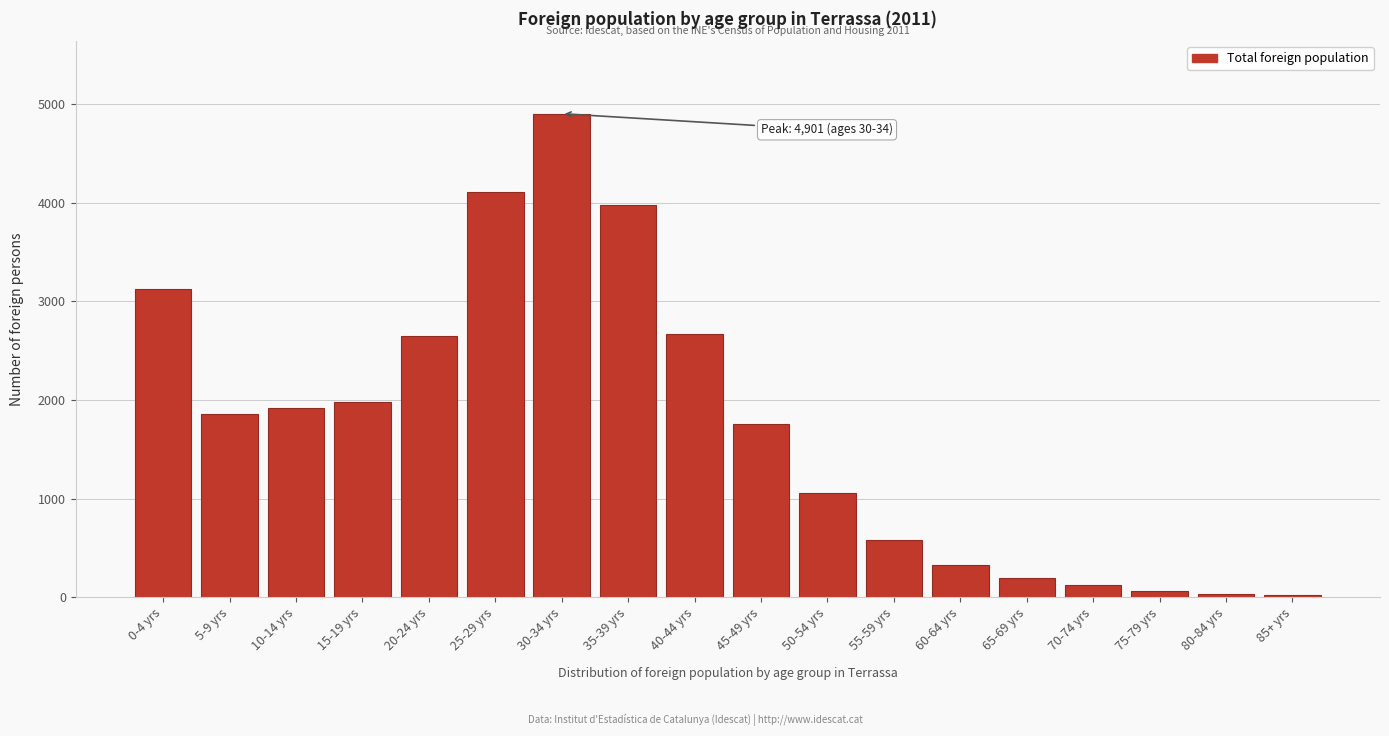

Which category has the highest value across all series?

30-34 yrs